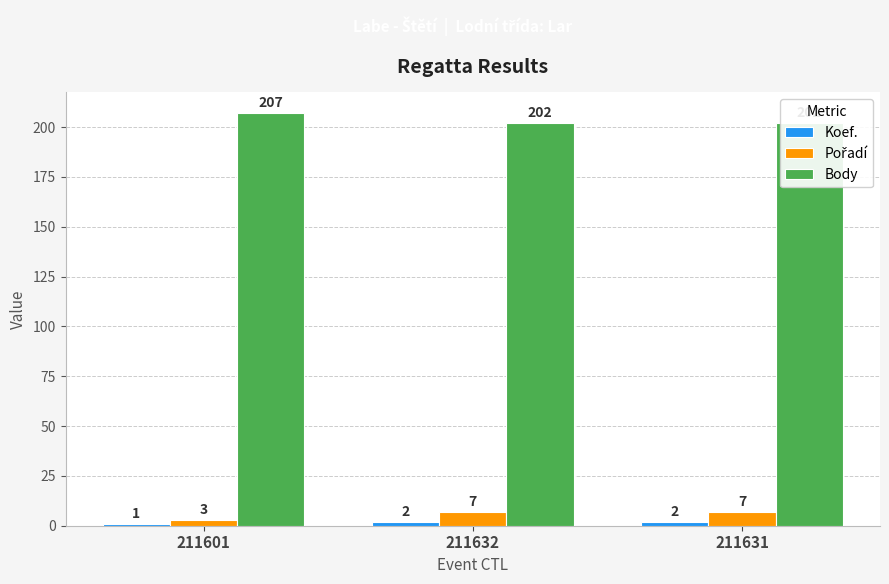

Rank the categories by Koef. value from highest to lowest.

211632, 211631, 211601